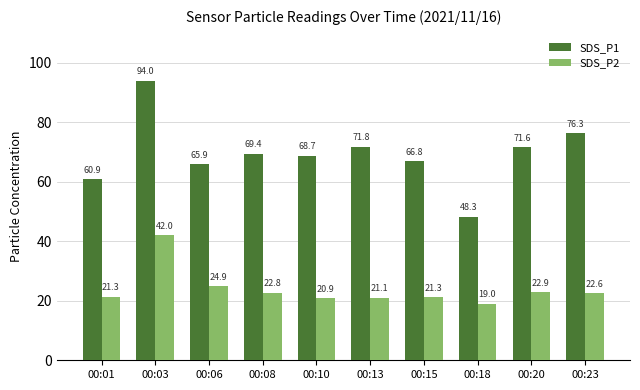

What is the greatest value displayed?

94.0